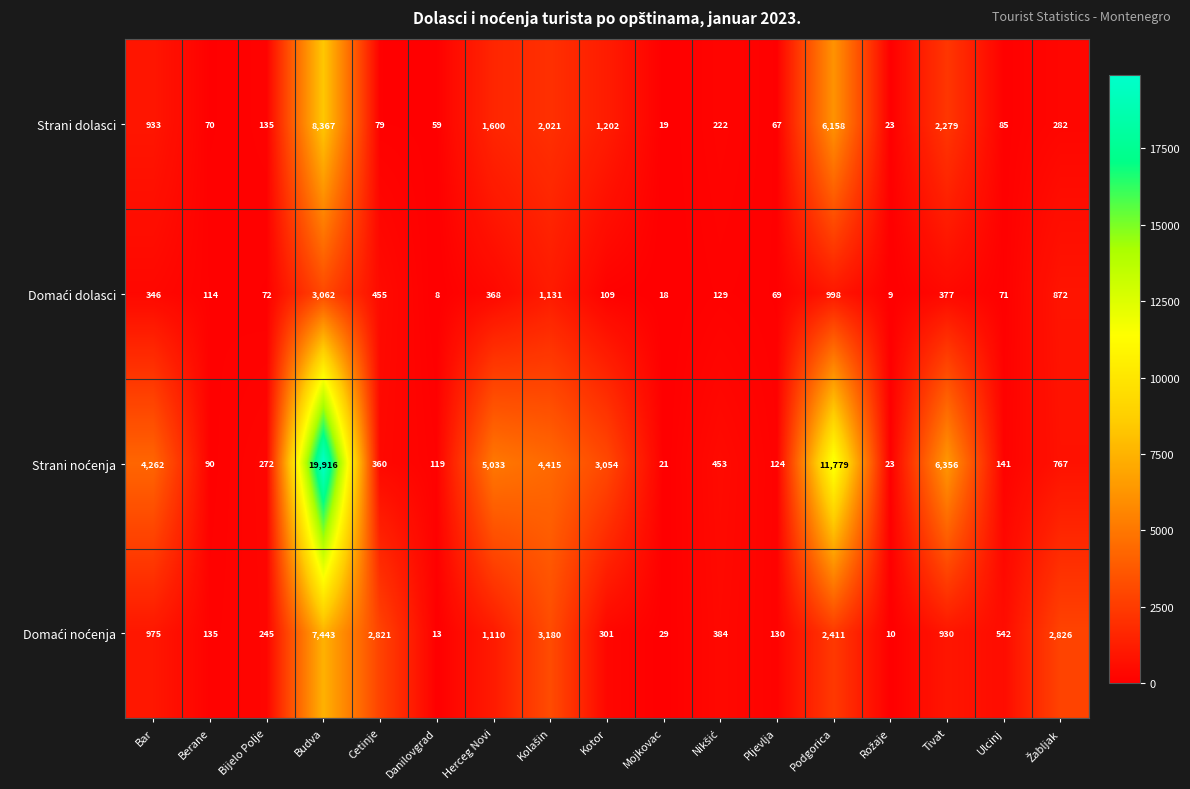

How many values in the Strani dolasci series are below 222?

8